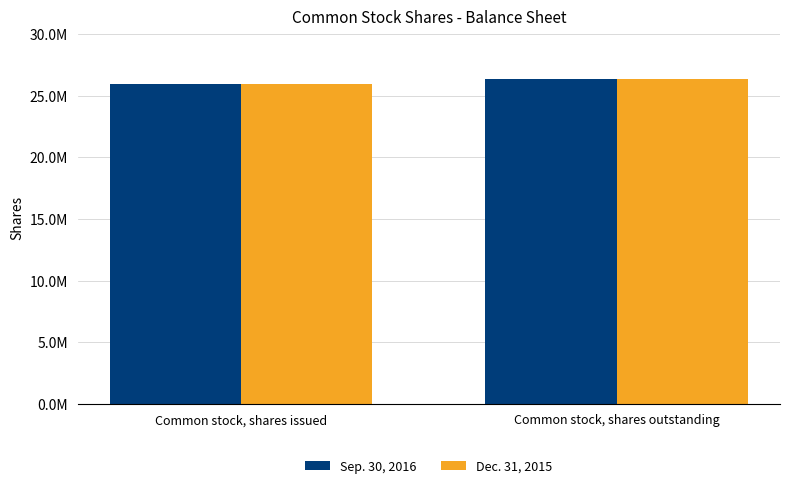

What is the total value across all series at Common stock, shares issued?

51963552